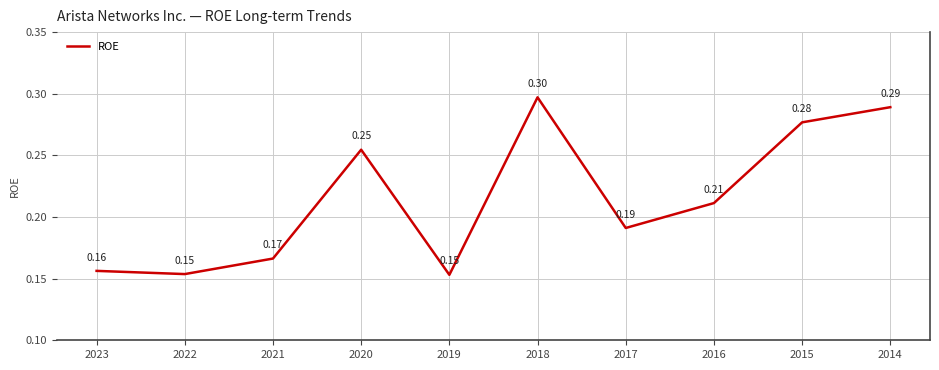

Which category has the highest value across all series?

2018